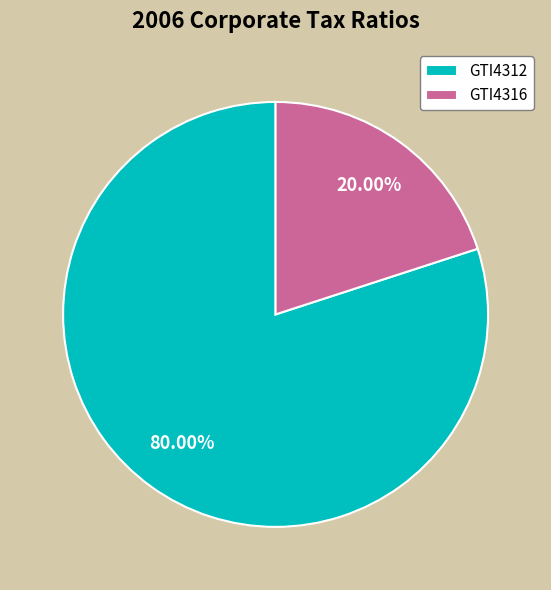

Rank the categories by value from highest to lowest.

GTI4312, GTI4316